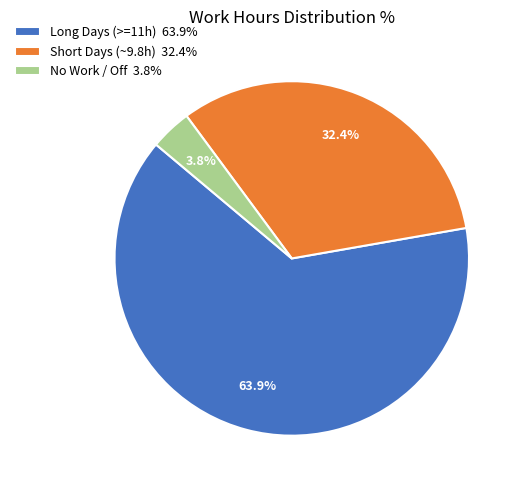

Which has a higher value, Long Days (>=11h) 63.9% or No Work / Off 3.8%?

Long Days (>=11h) 63.9%